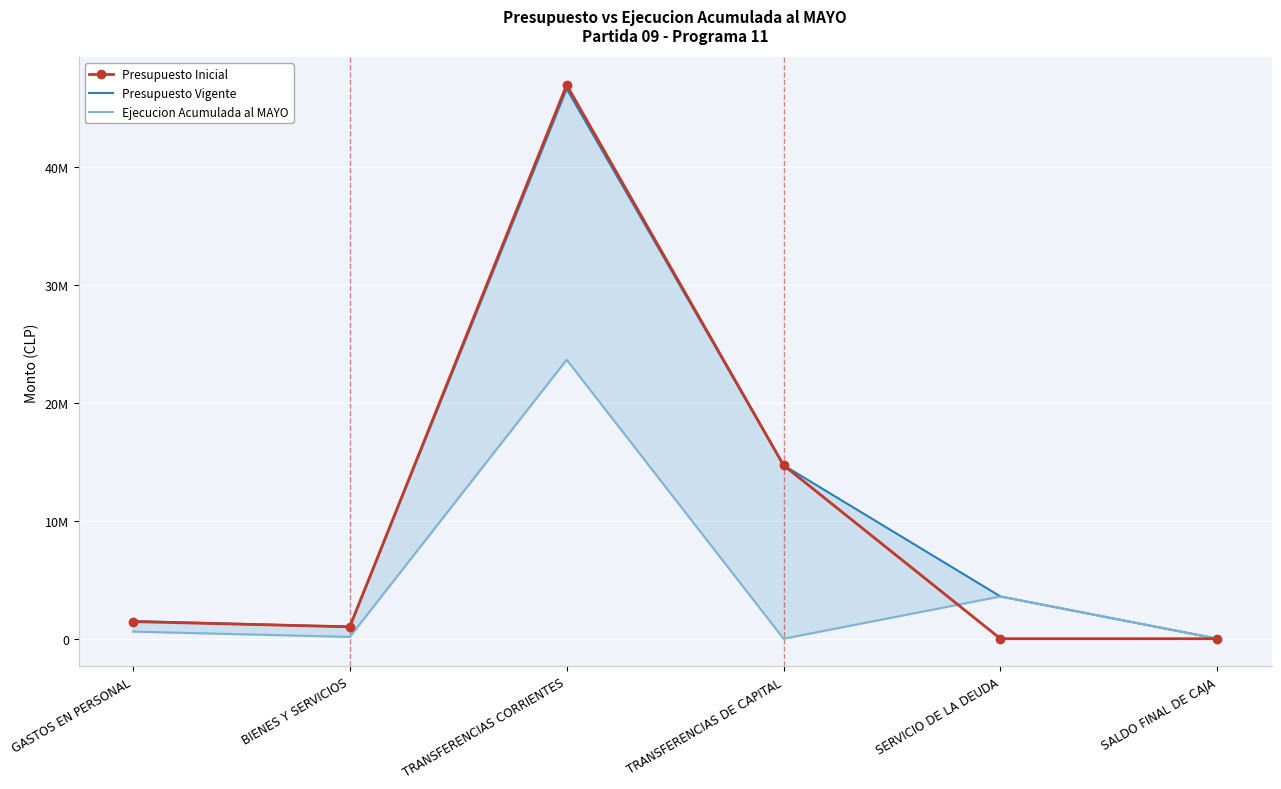

At which label does Presupuesto Inicial first exceed 1450675?

TRANSFERENCIAS CORRIENTES